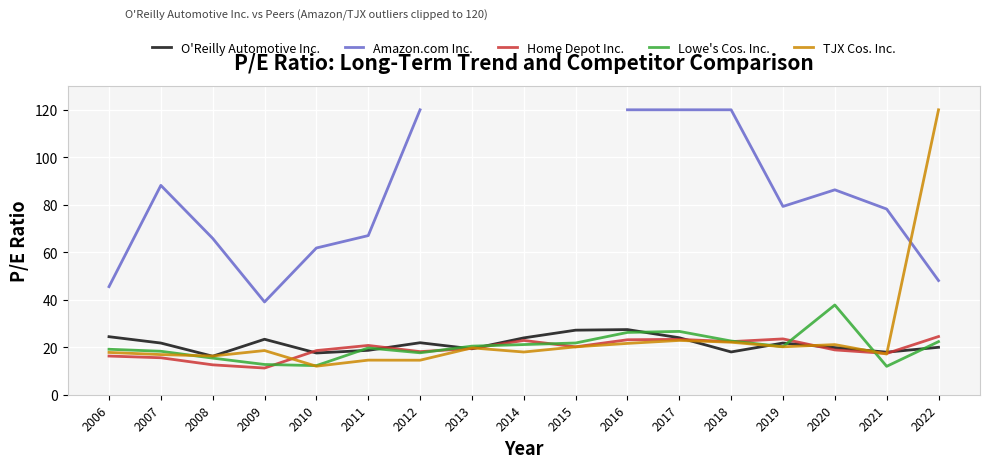

How many data points in Lowe's Cos. Inc. are above 20?

9